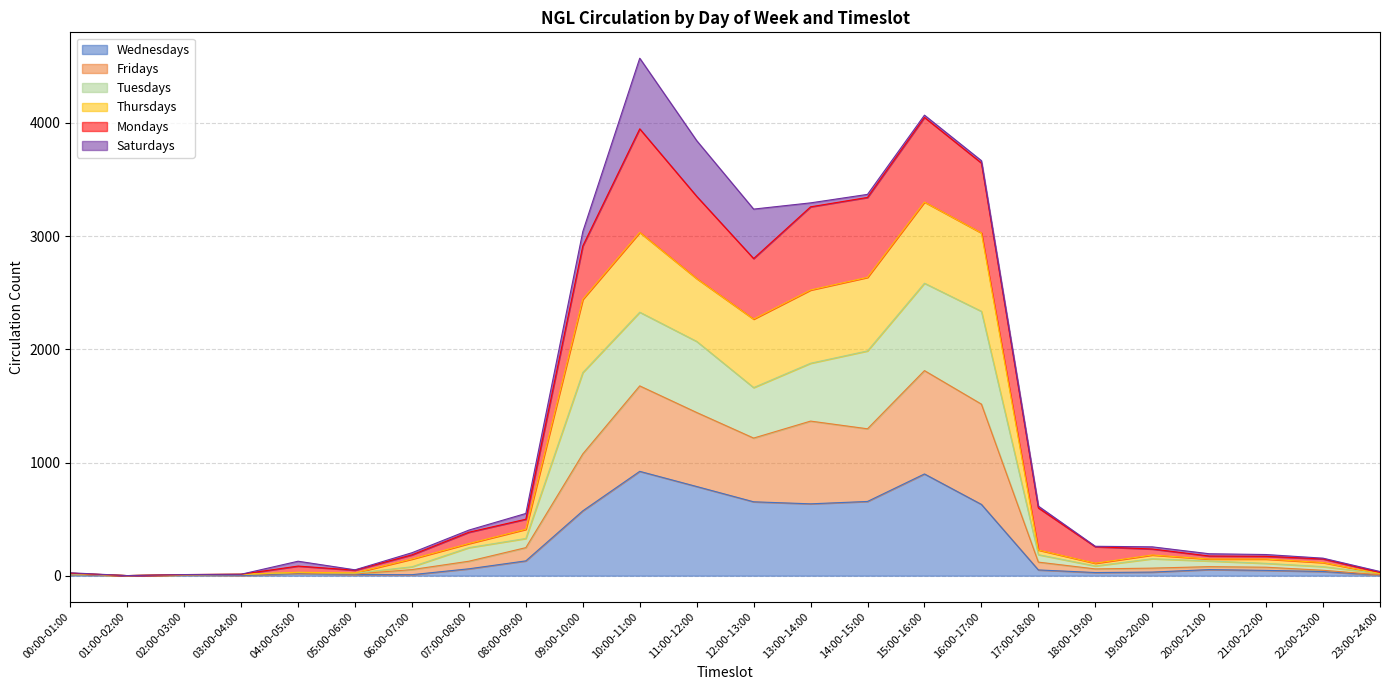

What is the maximum value for Wednesdays?

922